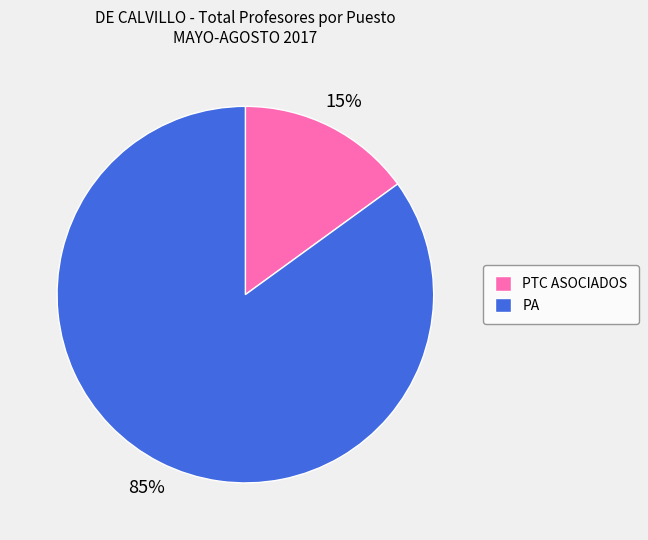

Is there any slice that represents more than half of the pie?

Yes